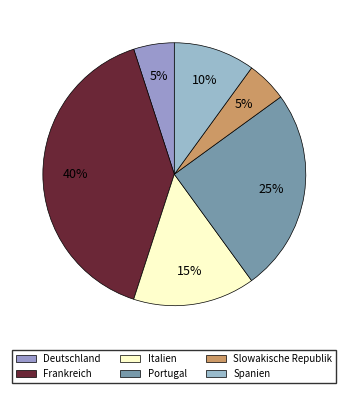

How many segments does this pie chart have?

6